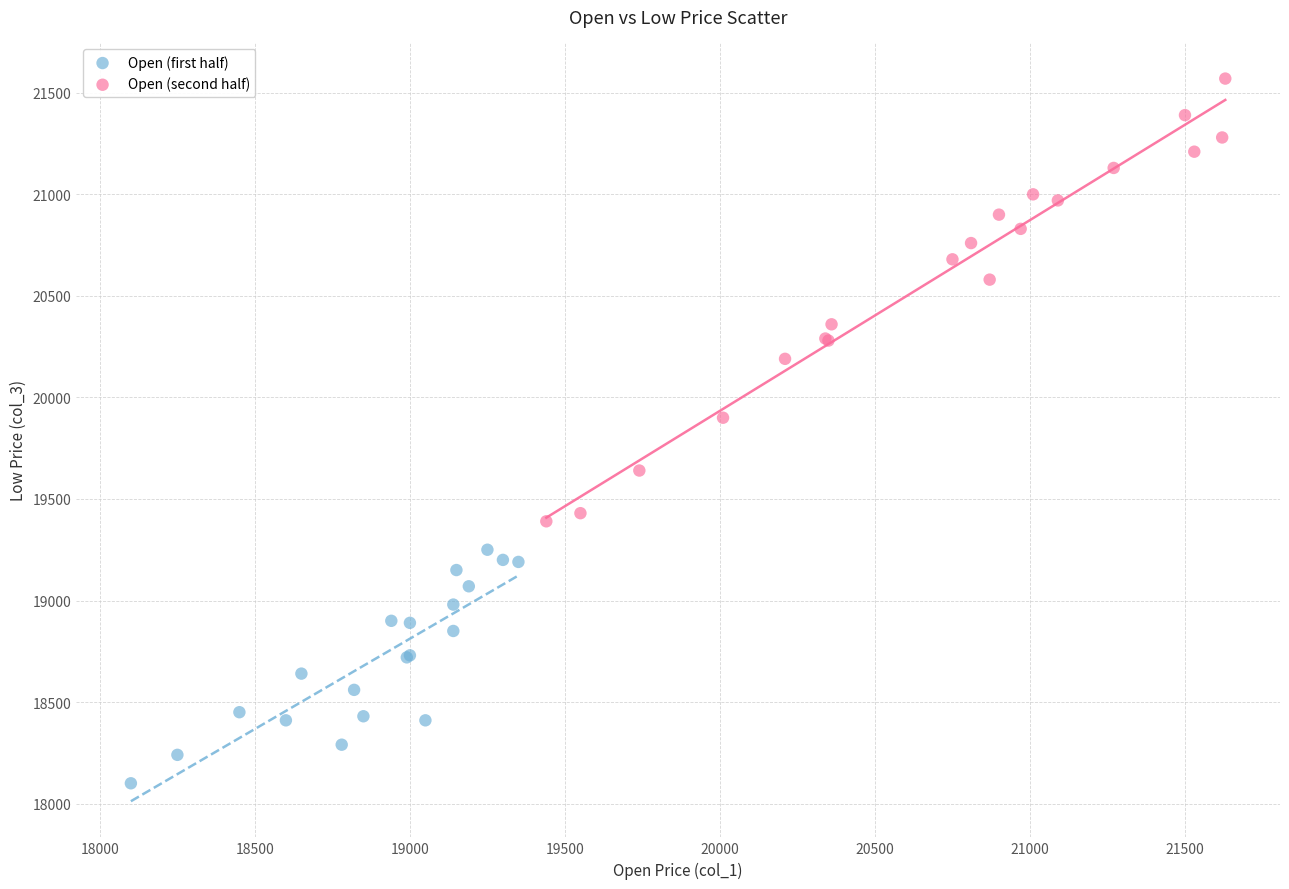

Which series contains the highest Y value?

Open (second half)